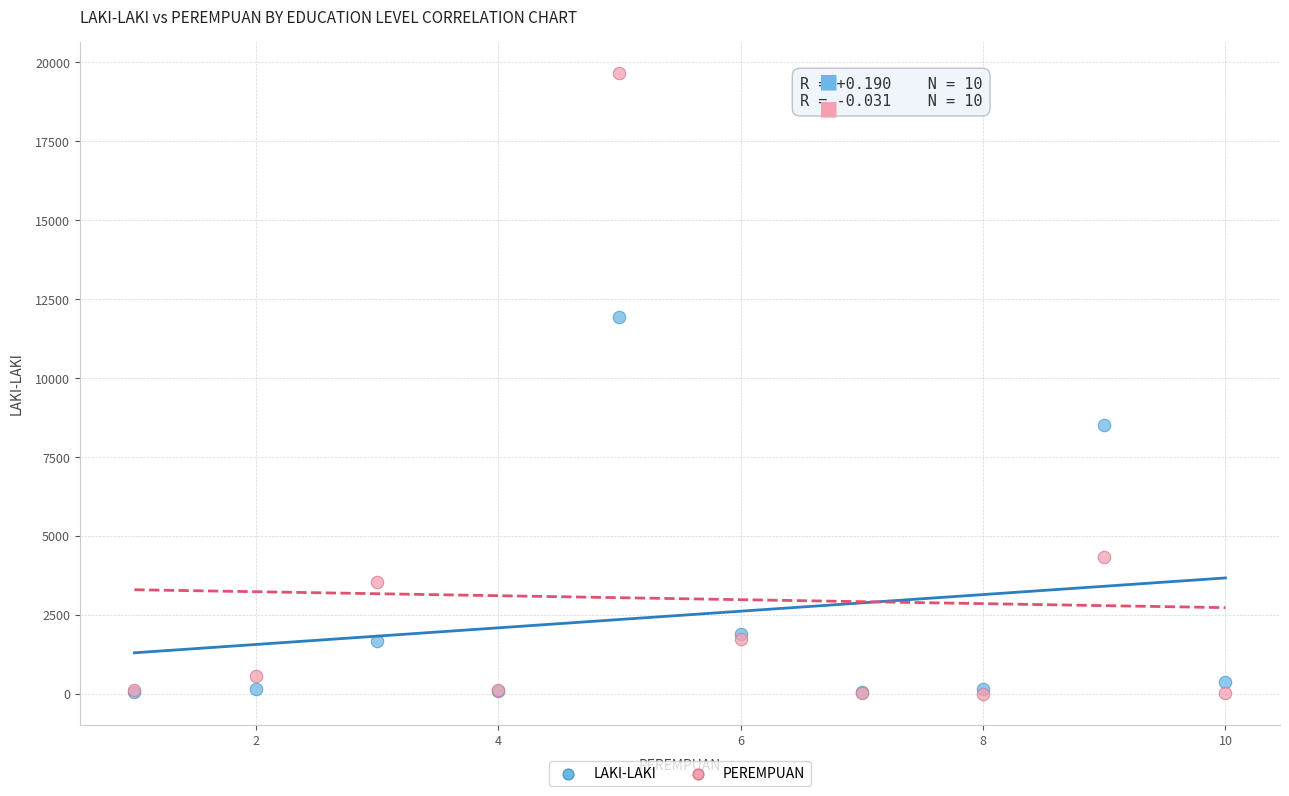

Which series has the widest spread of Y values?

PEREMPUAN